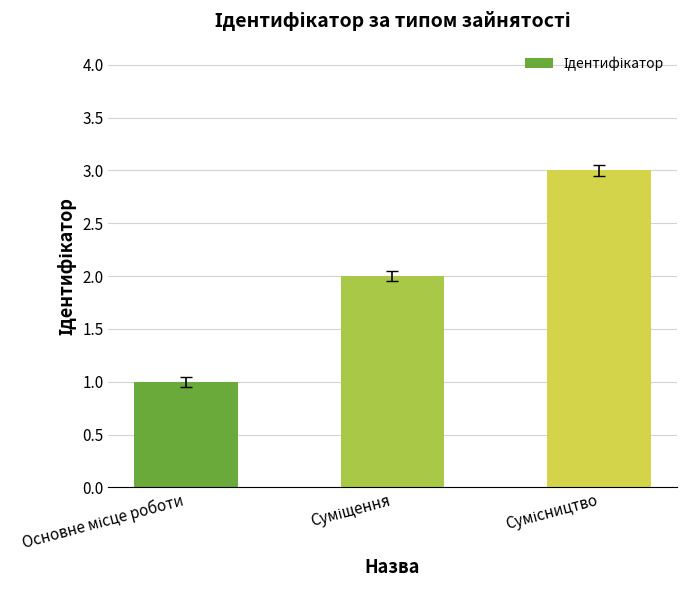

What is the sum of all values?

6